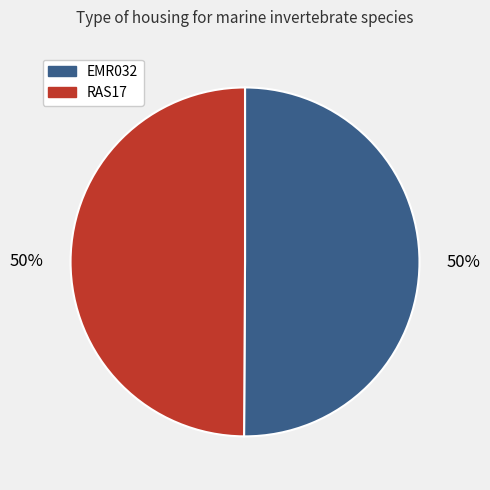

How many segments does this pie chart have?

2